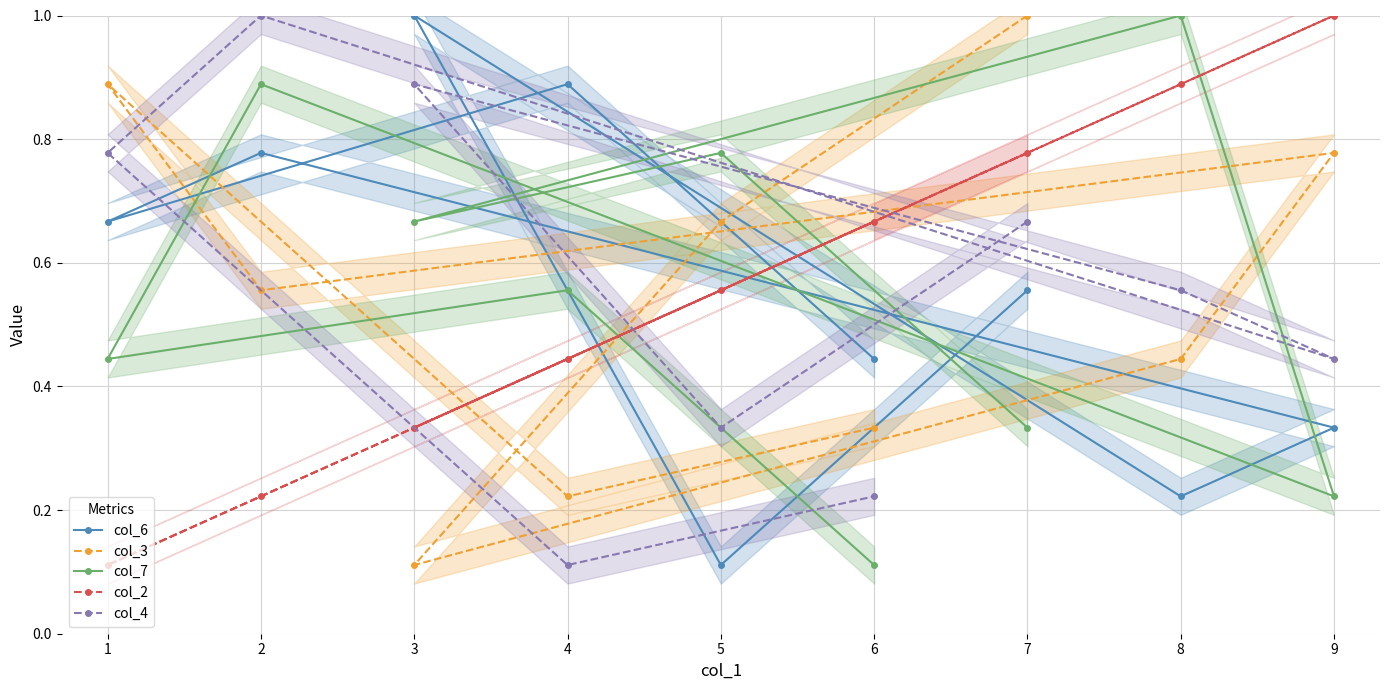

True or false: col_4 has a value of 0.3 at 6.

False